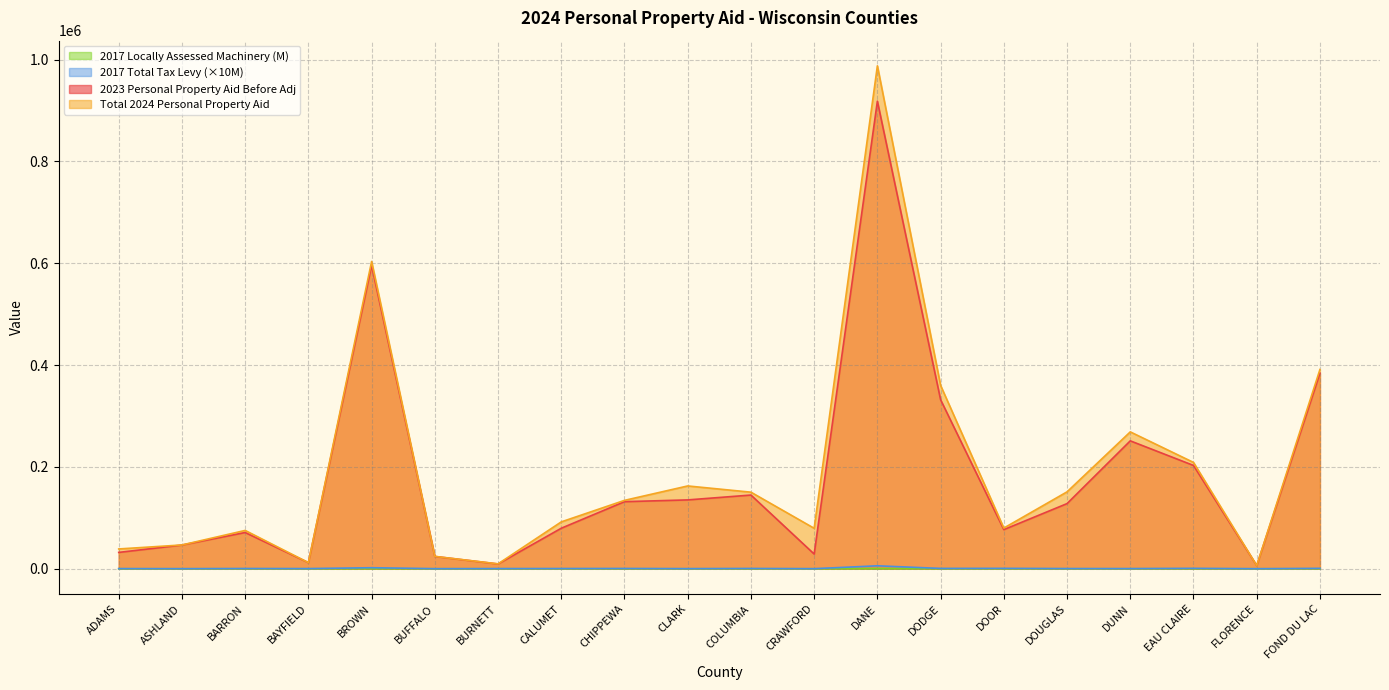

Which series has the widest spread of values?

Total 2024 Personal Property Aid